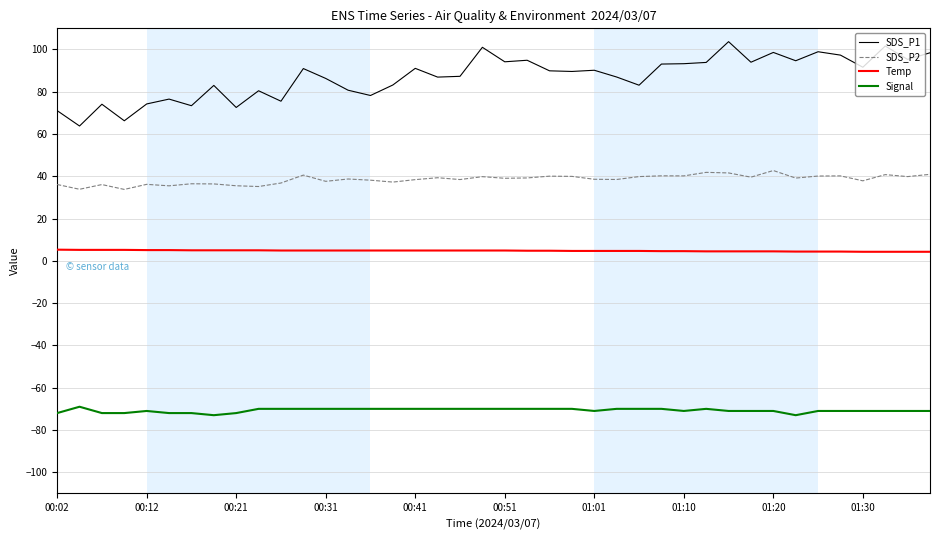

How many lines are shown in the chart?

4